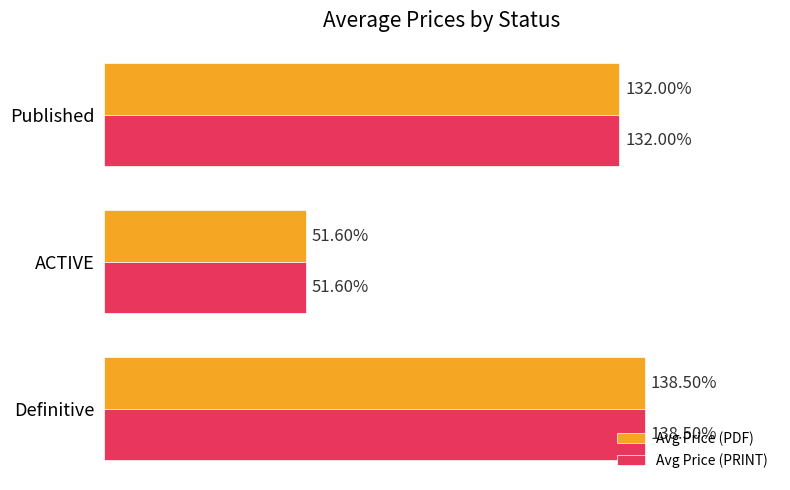

List the labels in order of Avg Price (PDF) value, smallest first.

ACTIVE, Published, Definitive